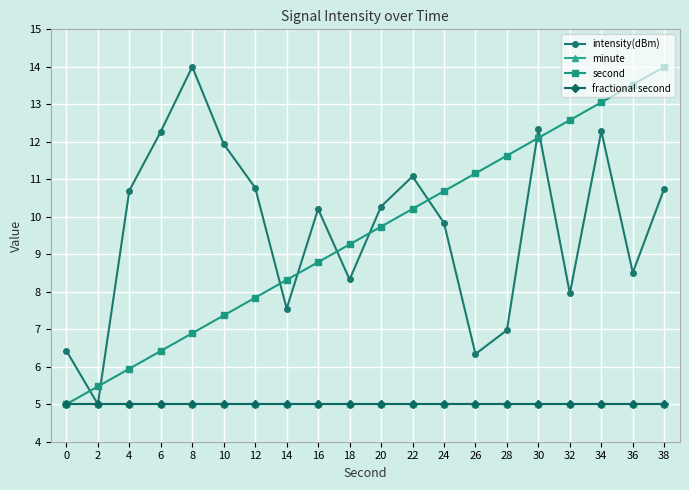

Is it true that minute equals 2.8 at 8?

False